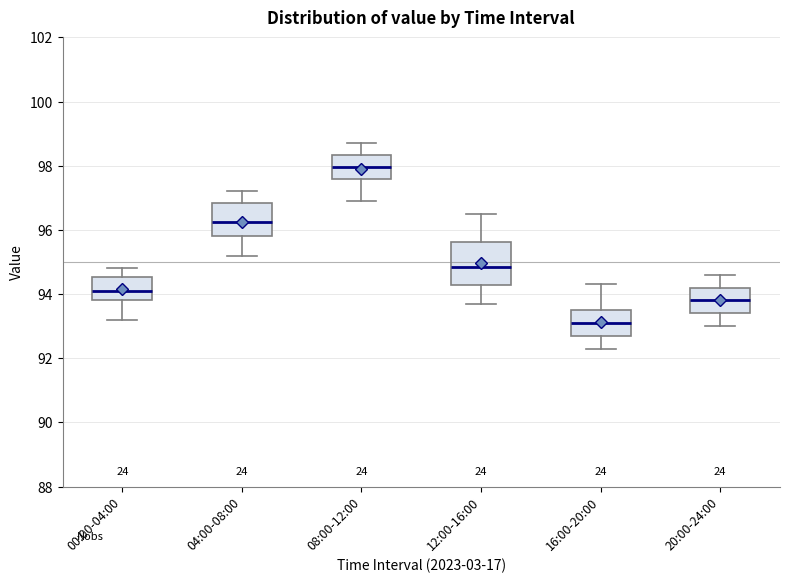

Where does the upper whisker of the box for 04:00-08:00 end on the y-axis? The values are not printed on the chart, so give them approximately, as read against the axis.

97.2